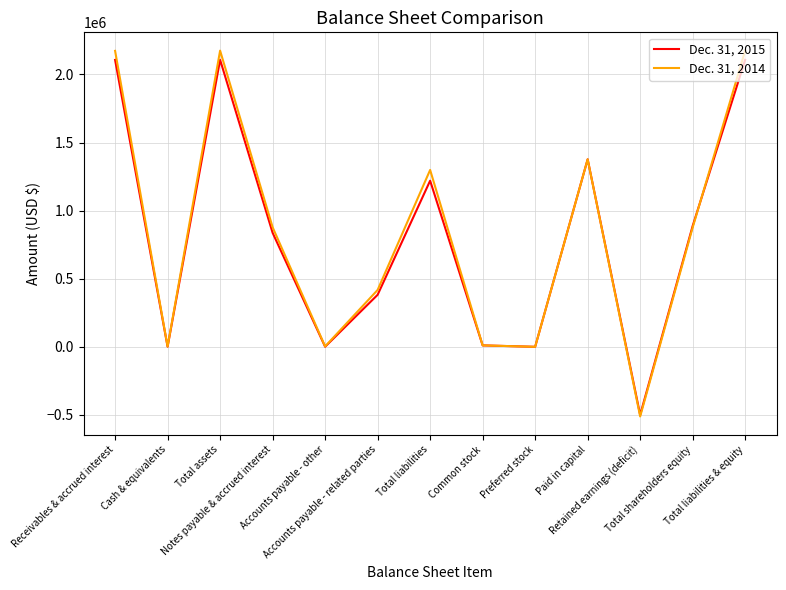

What is the greatest value displayed?

2174528